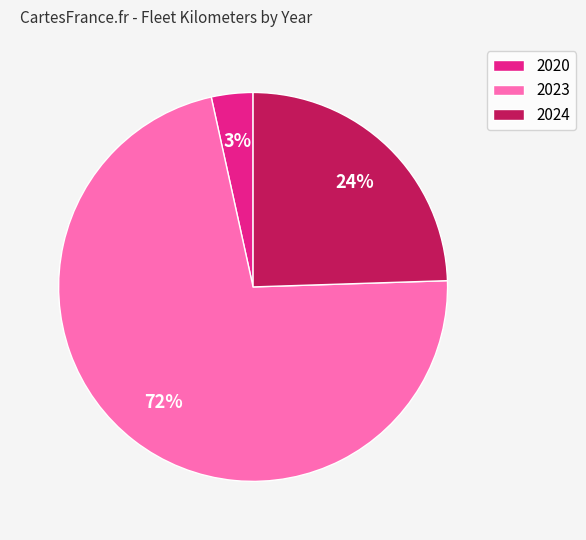

To the nearest percent, what is the average slice percentage?

33%